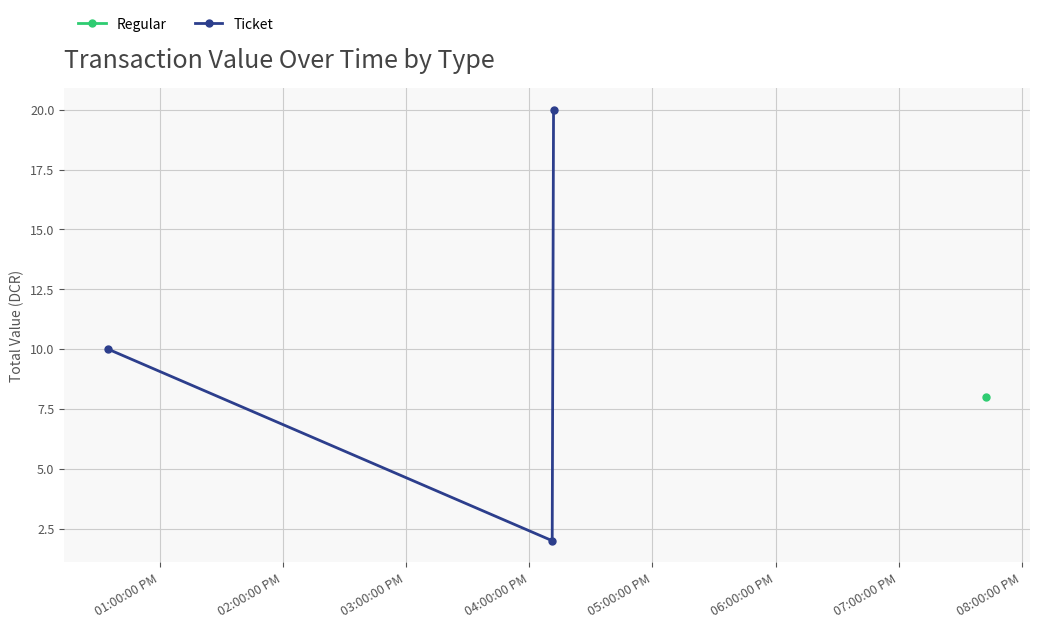

Rank the series by their maximum value, from lowest to highest.

Regular, Ticket